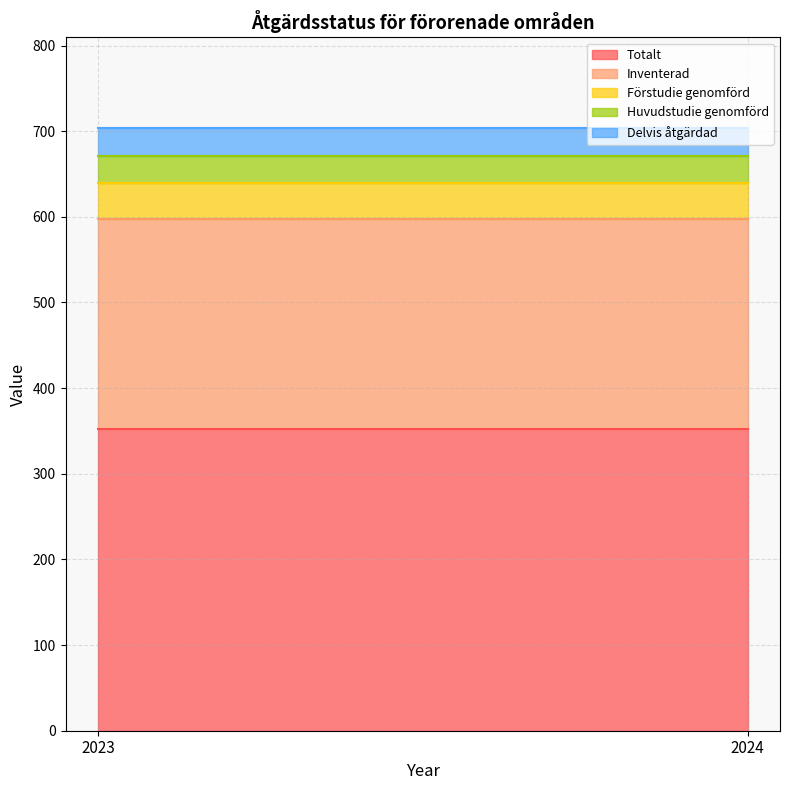

The Totalt series shows 352 at 2024. True or false?

True